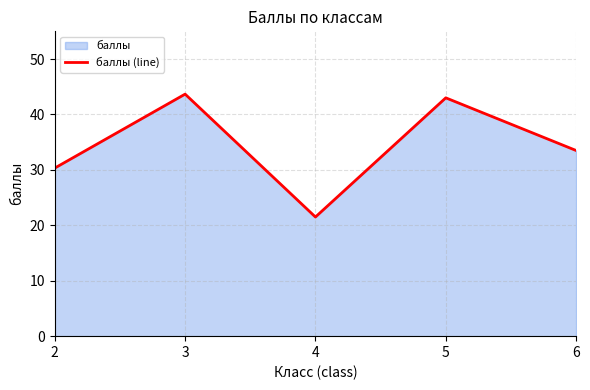

True or false: there are more than 1 points higher than both neighbors.

True